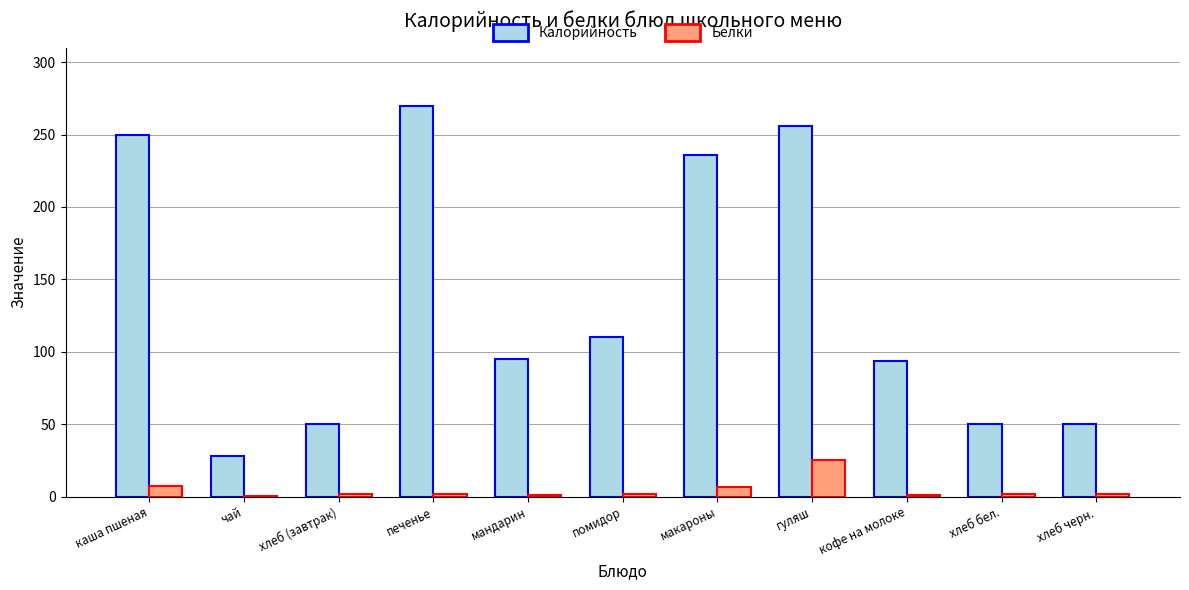

At which category does the chart reach its peak across all series?

печенье